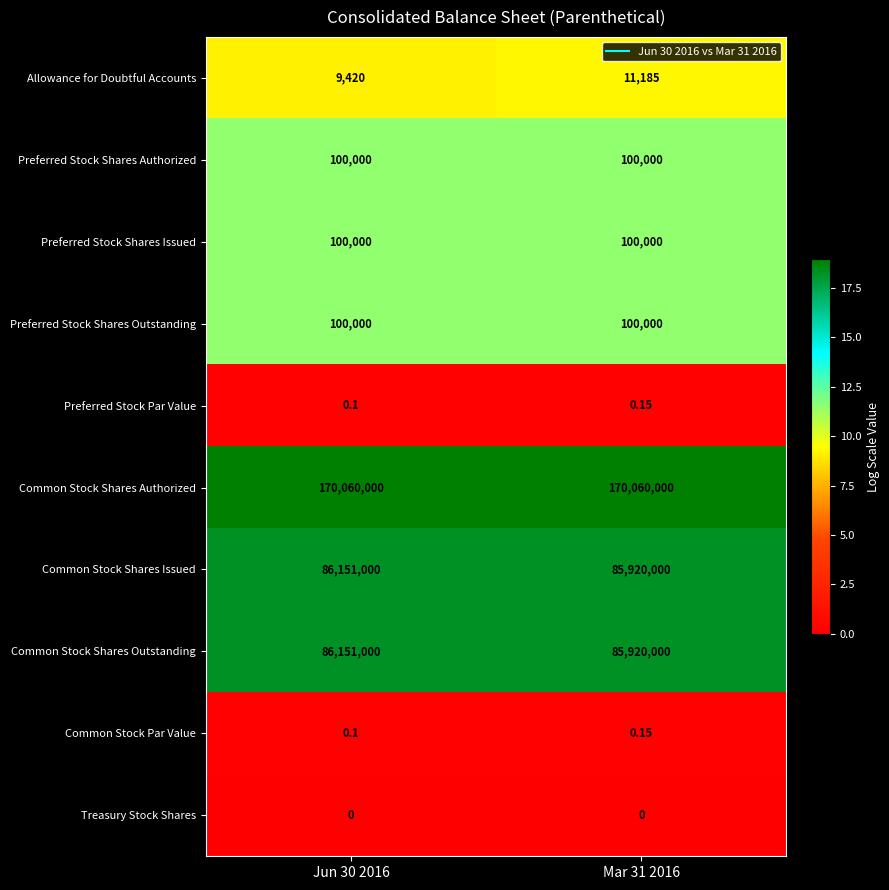

Is the value of Preferred Stock Shares Issued at Mar 31 2016 greater than the value of Common Stock Par Value at Jun 30 2016?

Yes